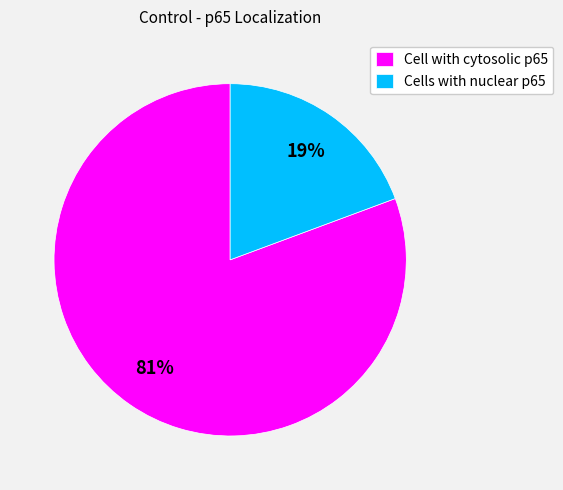

Between Cell with cytosolic p65 and Cells with nuclear p65, which is larger?

Cell with cytosolic p65